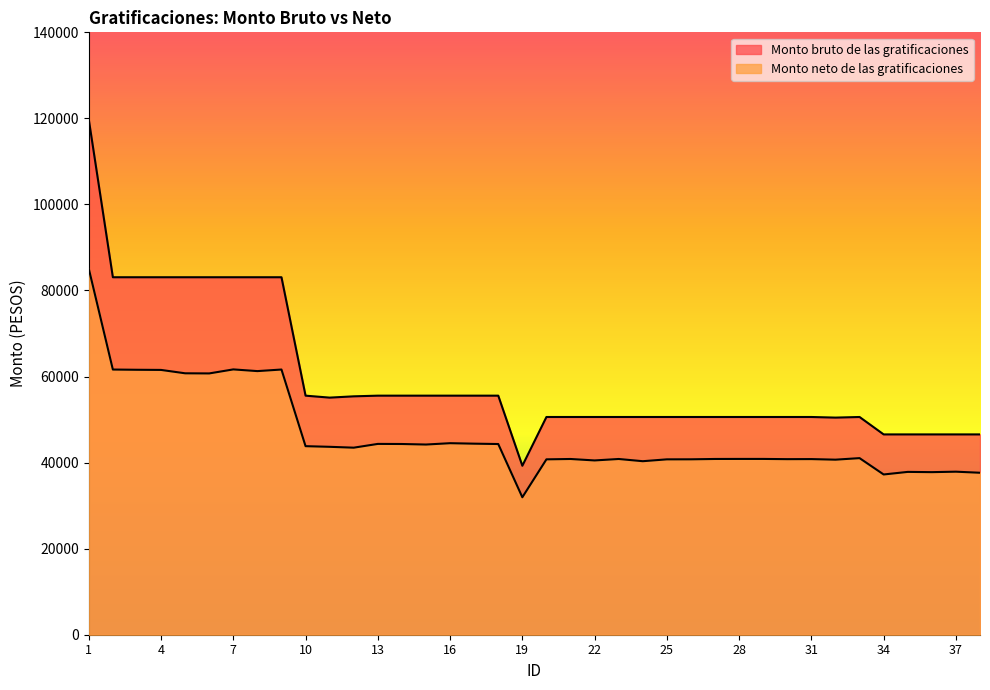

True or false: Monto bruto de las gratificaciones and Monto neto de las gratificaciones cross at least once.

False